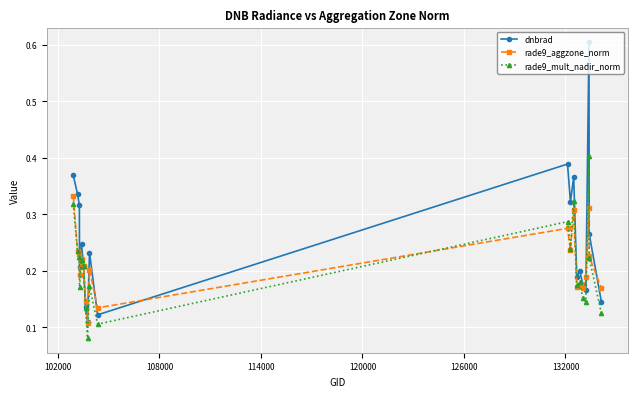

How many rade9_mult_nadir_norm values are between 0 and 1?

20